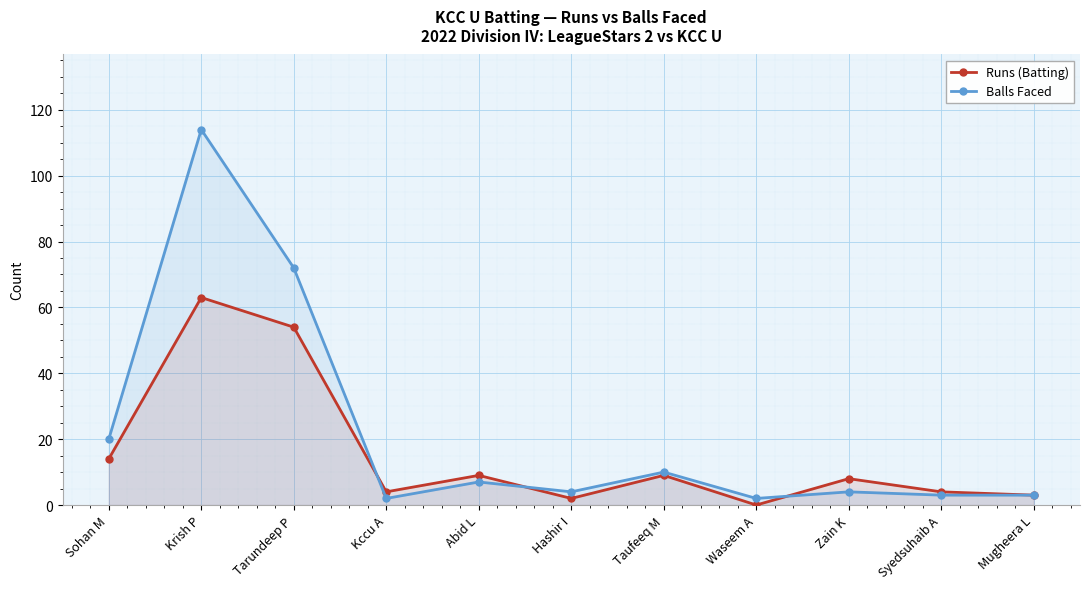

What is the difference between the Runs (Batting) values at Abid L and Krish P?

54